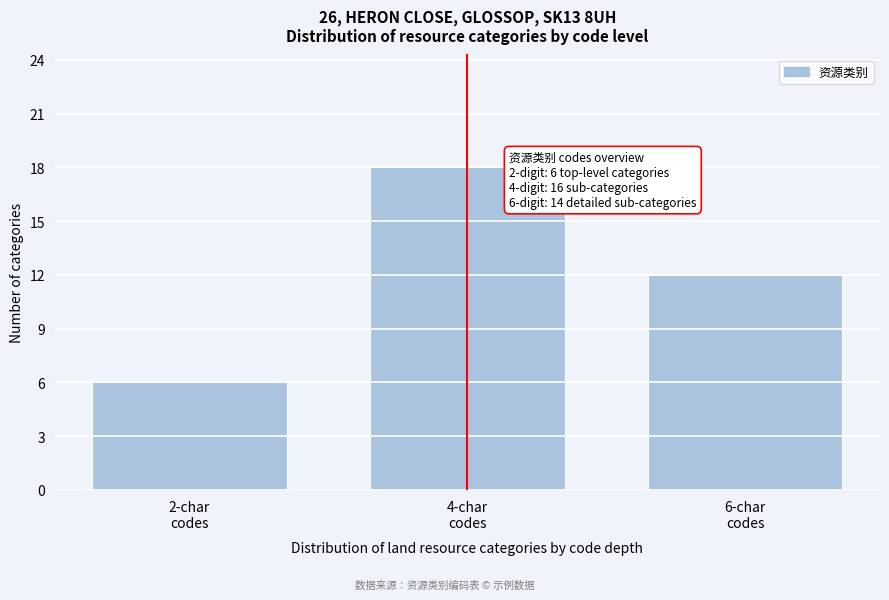

Reading right to left, extract all data points from this chart.

12	18	6